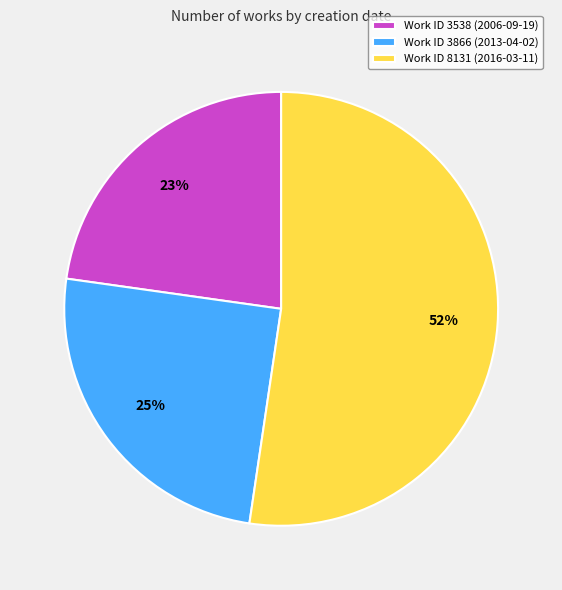

Rank the categories by value from highest to lowest.

Work ID 8131 (2016-03-11), Work ID 3866 (2013-04-02), Work ID 3538 (2006-09-19)